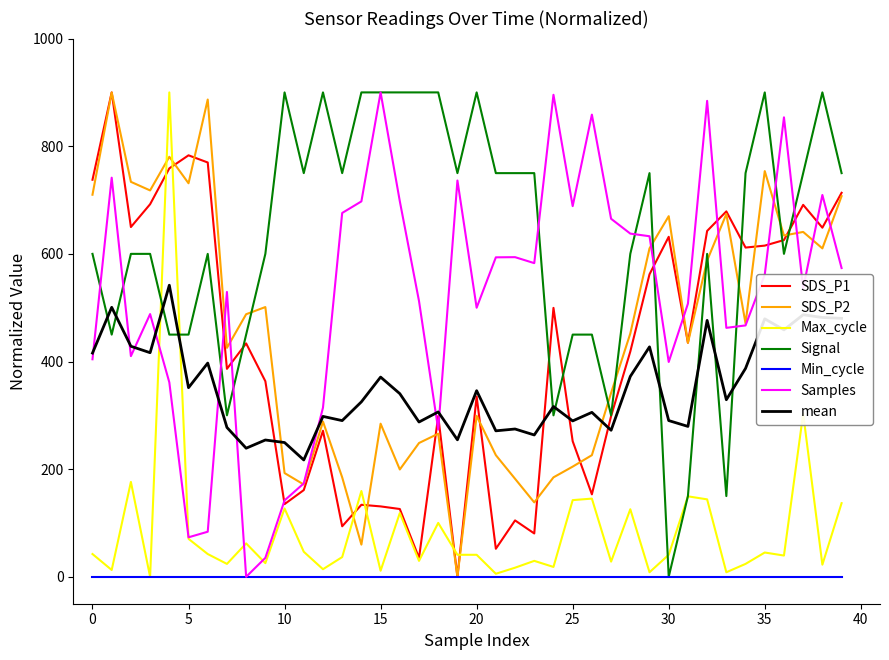

Which series has the largest total across all categories?

Signal